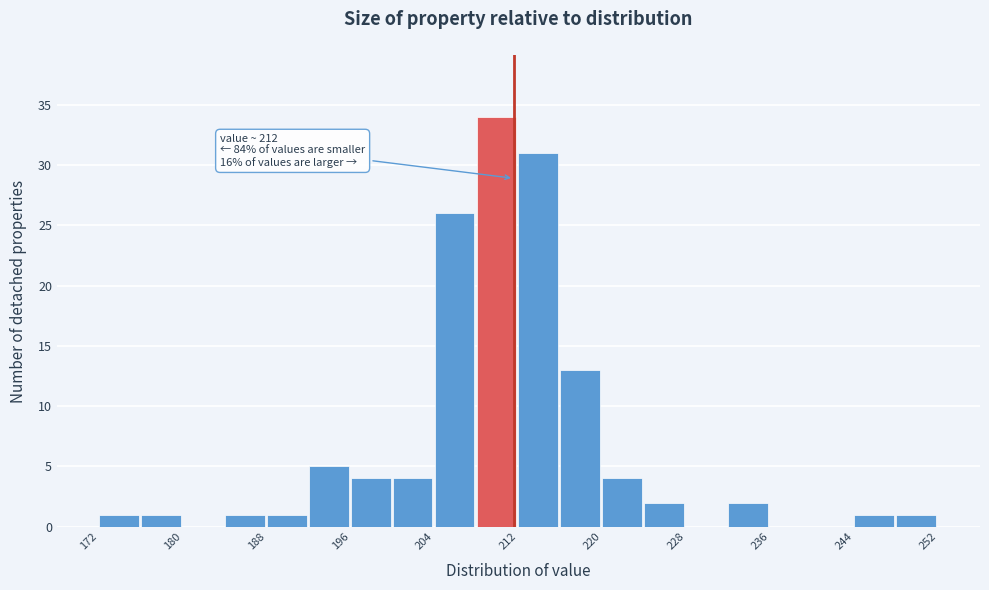

Around what value on the x-axis is the tallest bar? Give the approximate position of its centre, as read against the axis.

210